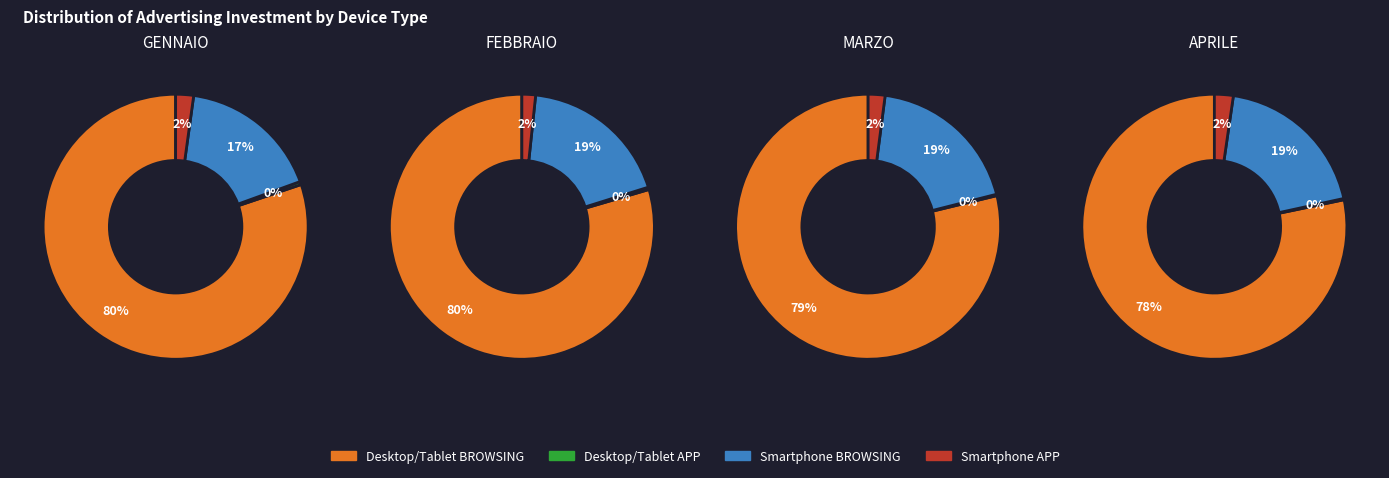

Combined, do 2 and 0 account for over 50%?

Yes